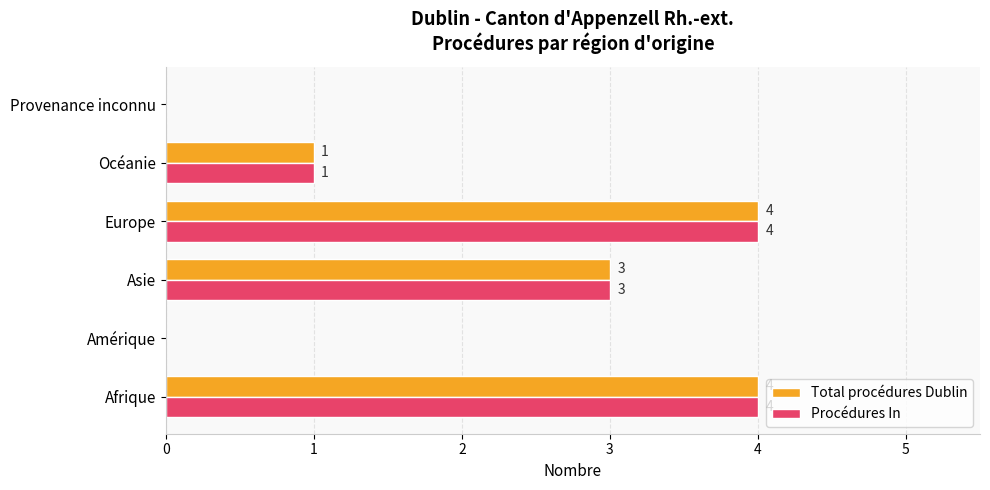

Is the value of Total procédures Dublin at Océanie greater than the value of Procédures In at Amérique?

Yes